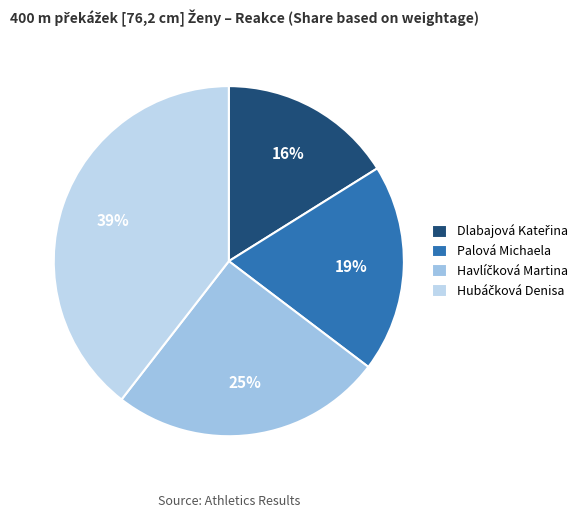

To the nearest percent, what portion does Dlabajová Kateřina represent?

16%